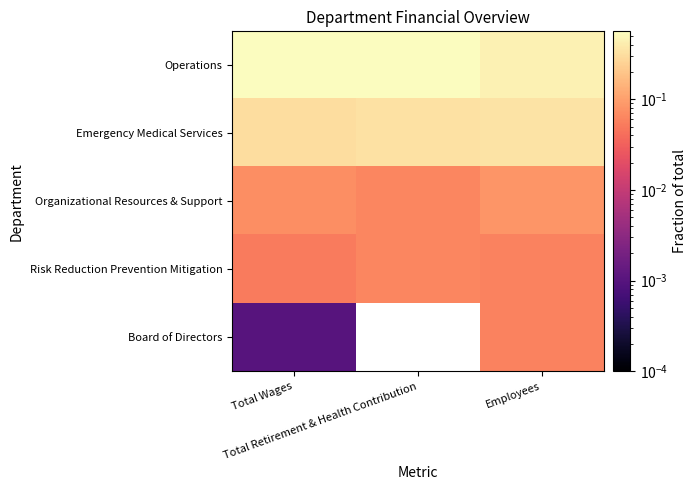

Which series has the widest spread of values?

Operations